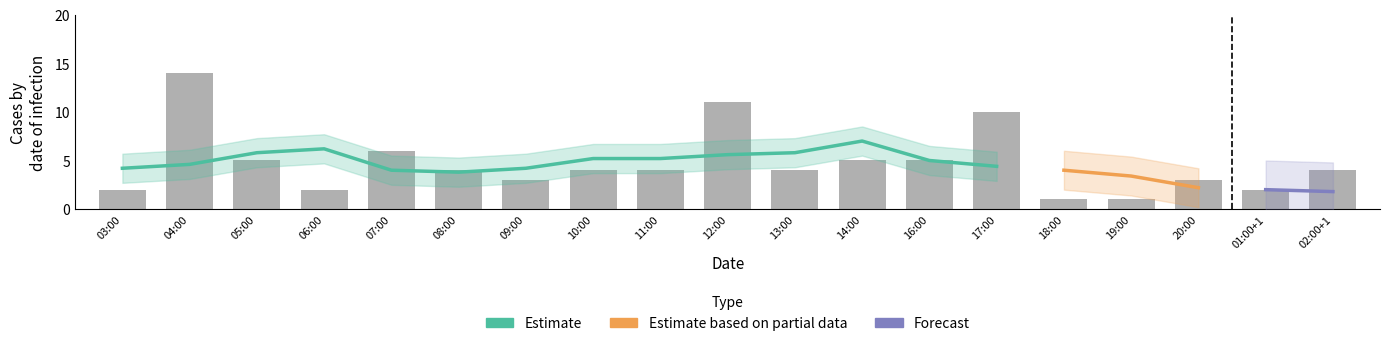

What is the ratio of the value at 18:00 to the value at 10:00?

0.2